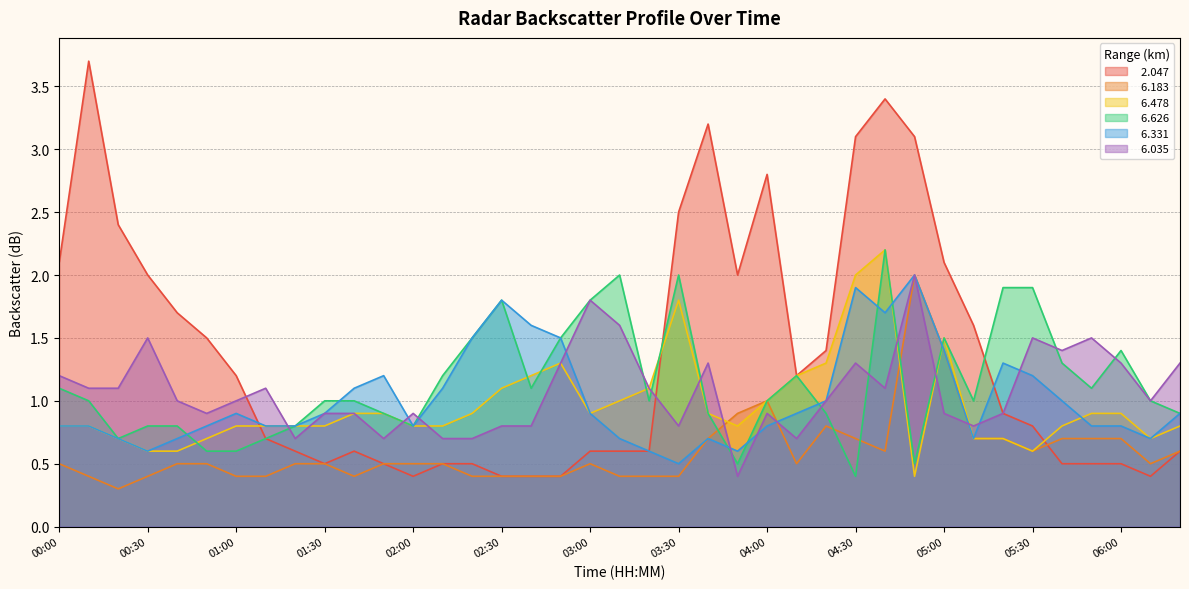

What is the value of the   6.478 point at the 13th from the left?

0.8